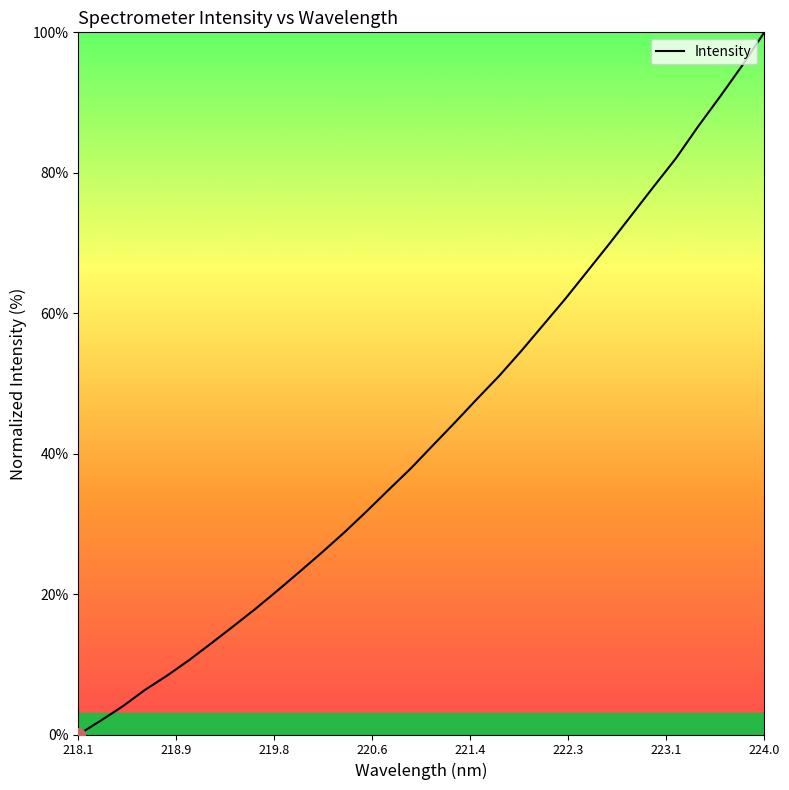

What is the greatest value displayed?

100.0